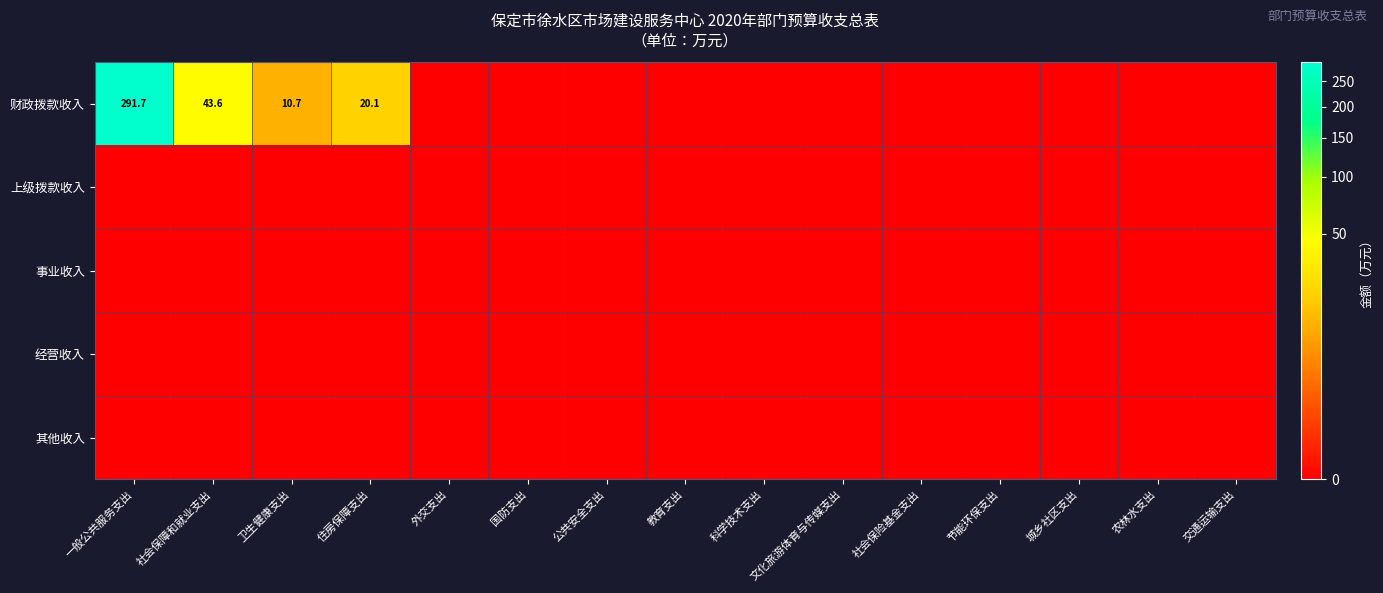

Which category has the lowest value across all series?

外交支出